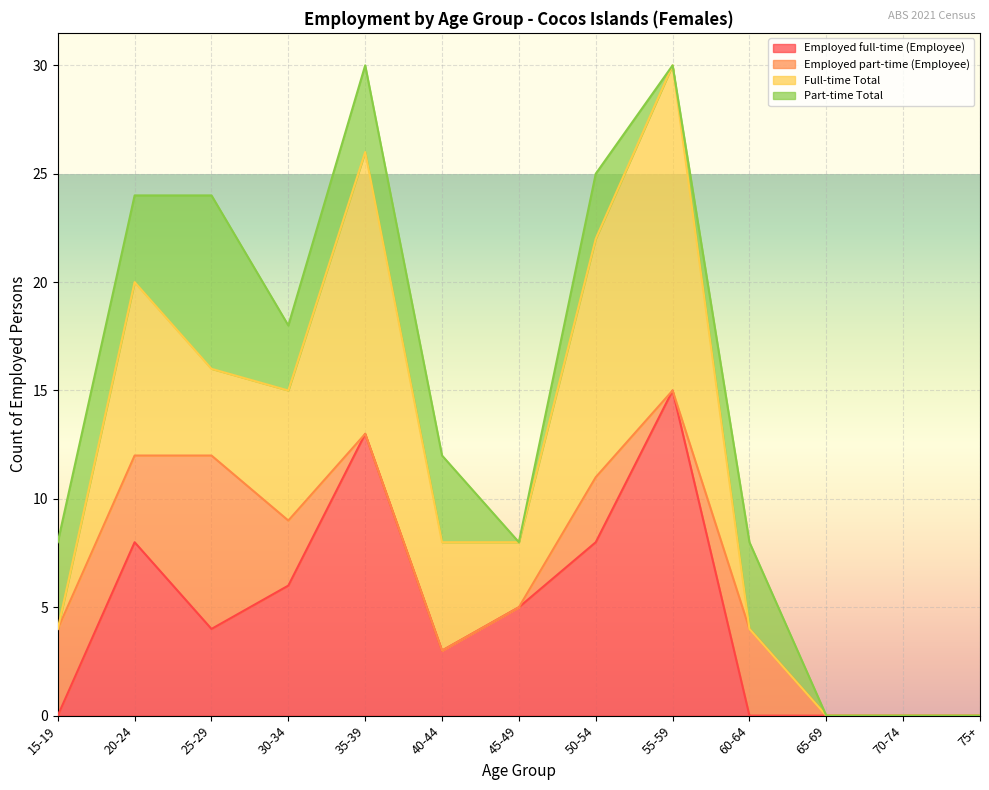

Reading right to left, transcribe all the data shown in this chart.

Employed full-time (Employee): 0	0	0	0	15	8	5	3	13	6	4	8	0
Employed part-time (Employee): 0	0	0	4	0	3	0	0	0	3	8	4	4
Full-time Total: 0	0	0	0	15	11	3	5	13	6	4	8	0
Part-time Total: 0	0	0	4	0	3	0	4	4	3	8	4	4